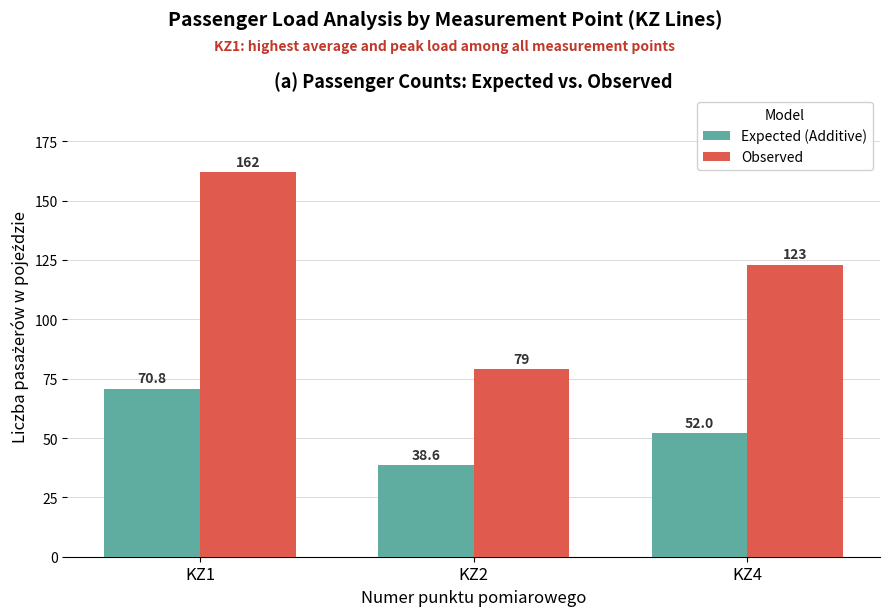

What is the highest value of the Expected (Additive) series?

70.8